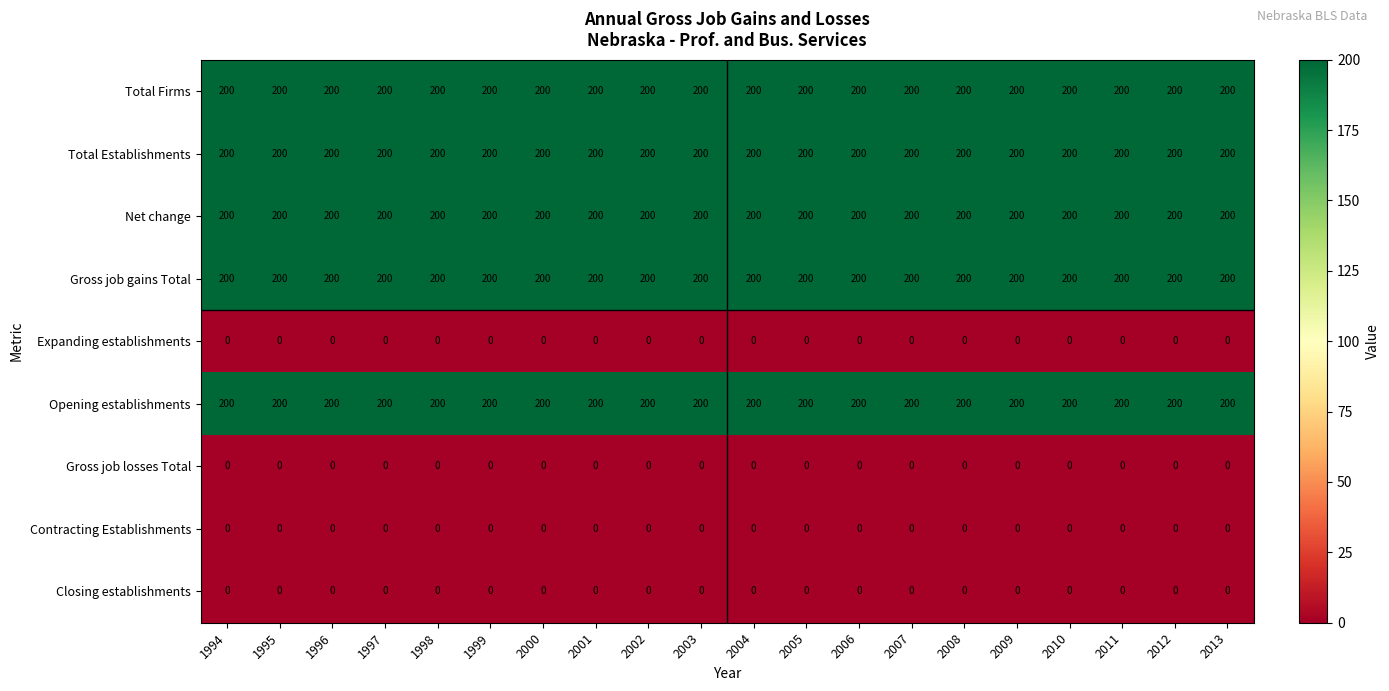

Count the number of categories in the chart.

20